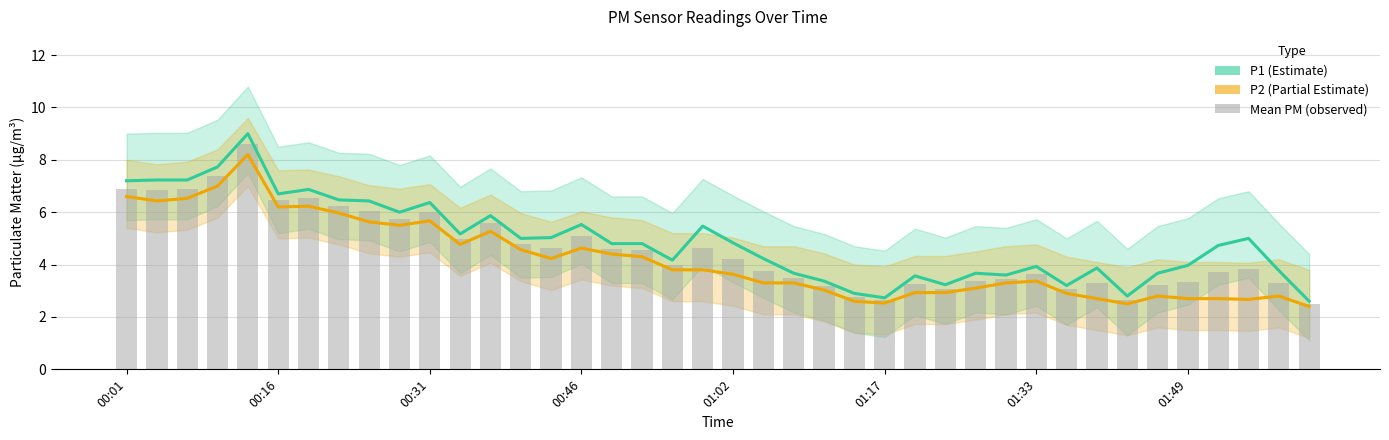

How many data points in P1 are above 4?

24